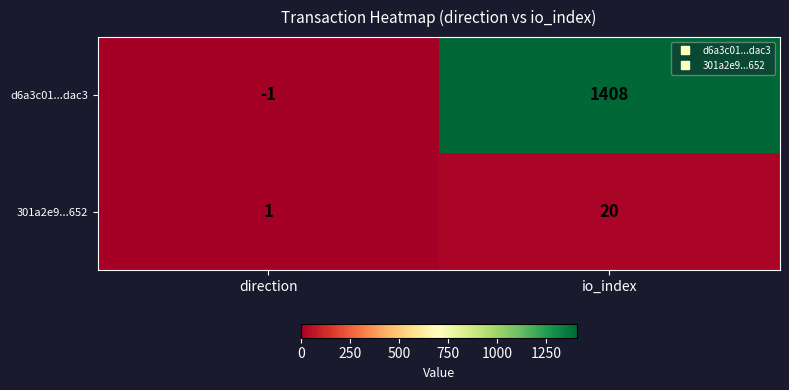

Where is d6a3c01...dac3 nearest to the value 703?

direction